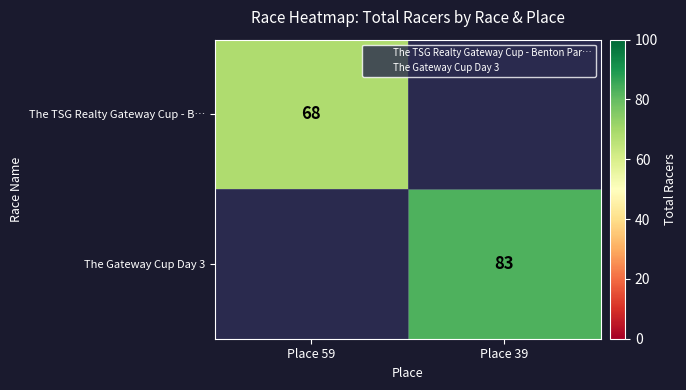

The The Gateway Cup Day 3 series shows 83 at Place 39. True or false?

True